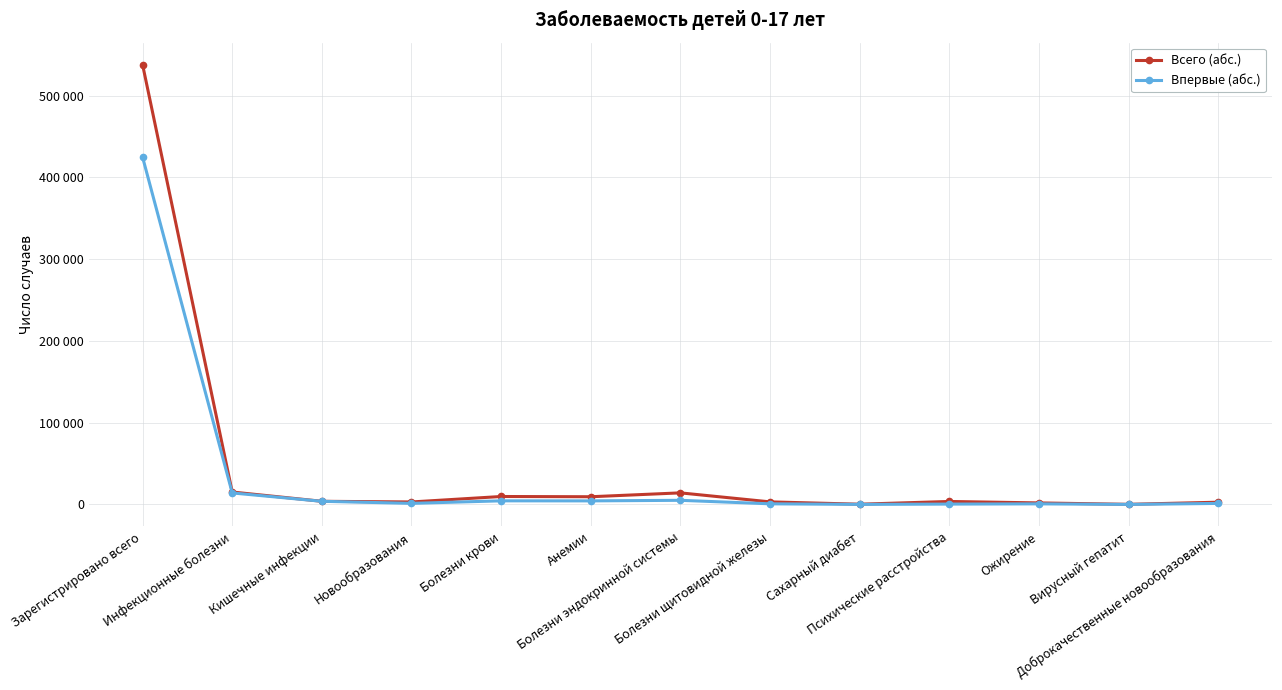

Where does the Всего (абс.) series first go above 3641?

Зарегистрировано всего